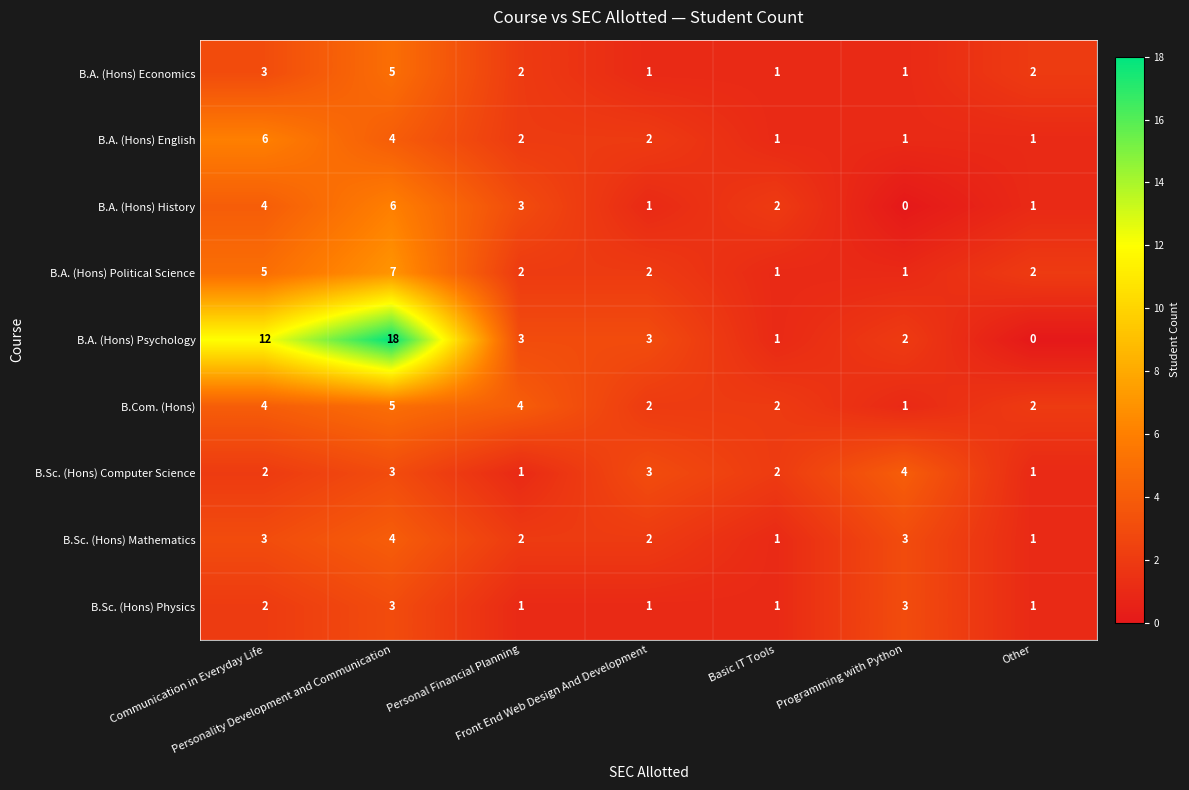

What is the spread (max minus min) of values at Programming with Python?

4